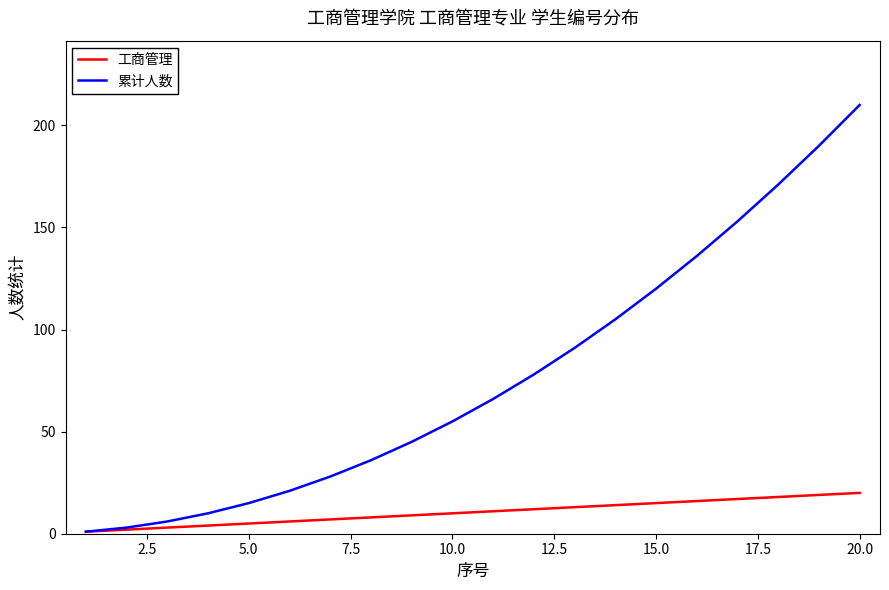

Is this an area chart (filled region under the line)?

No